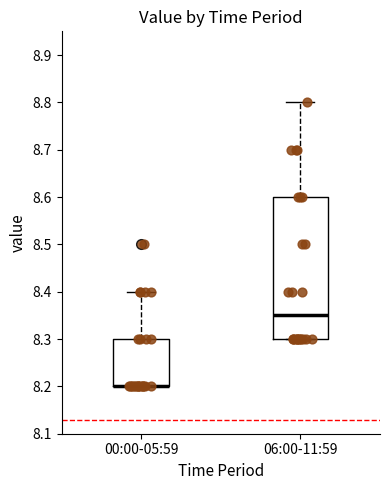

Reading left to right, transcribe this box plot: for each box, give where its median line is, the range the box spans, and where its two whiskers end, as read against the y-axis. The values are not printed on the chart, so give them approximately, as read against the axis.

00:00-05:59: median 8.20 (drawn on the box's lower edge), box 8.20 to 8.30, whiskers 8.20 to 8.40
06:00-11:59: median 8.35, box 8.30 to 8.60, whiskers 8.30 to 8.80